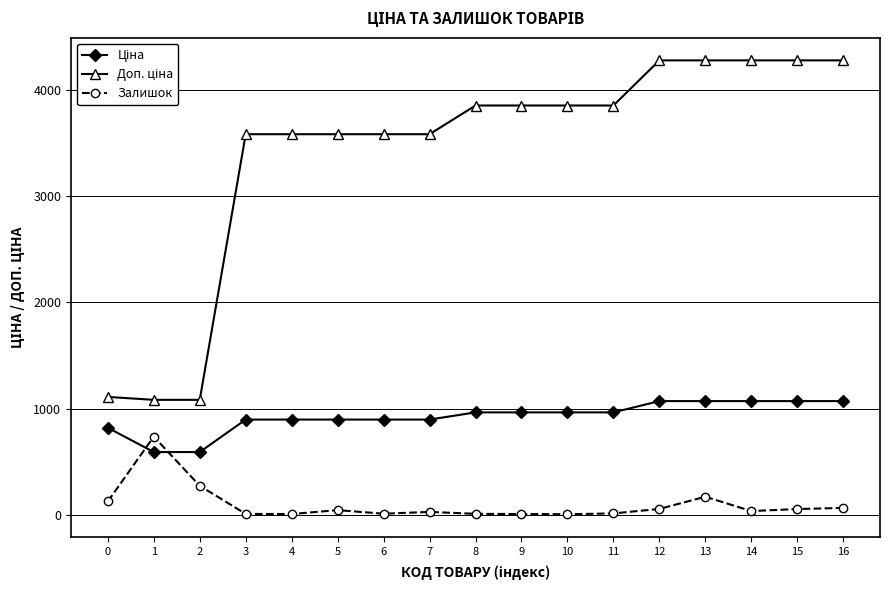

What is the maximum value shown in the chart?

4279.1